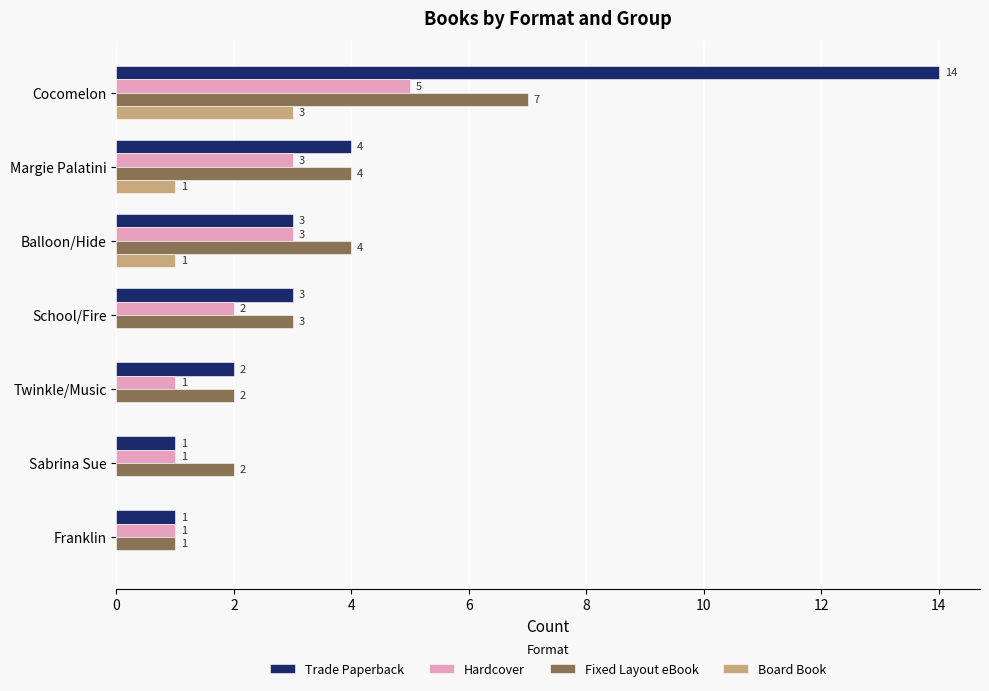

Is it true that Hardcover equals 1 at Sabrina Sue?

True